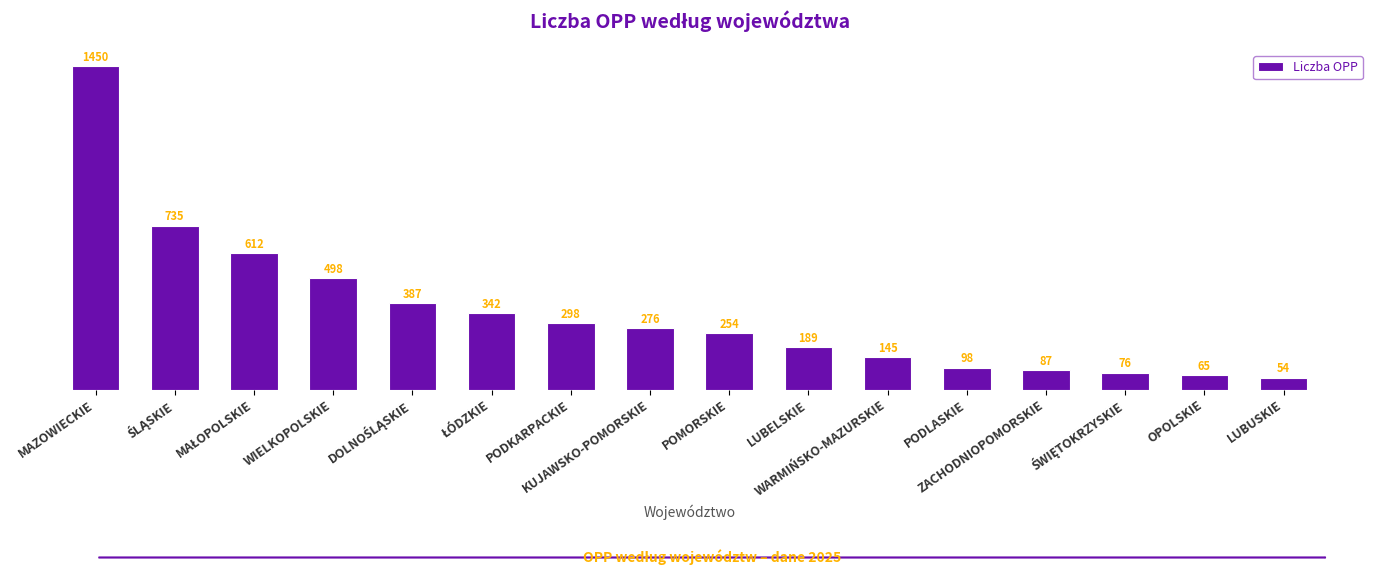

What is the label of the 16th bar from the left?

LUBUSKIE